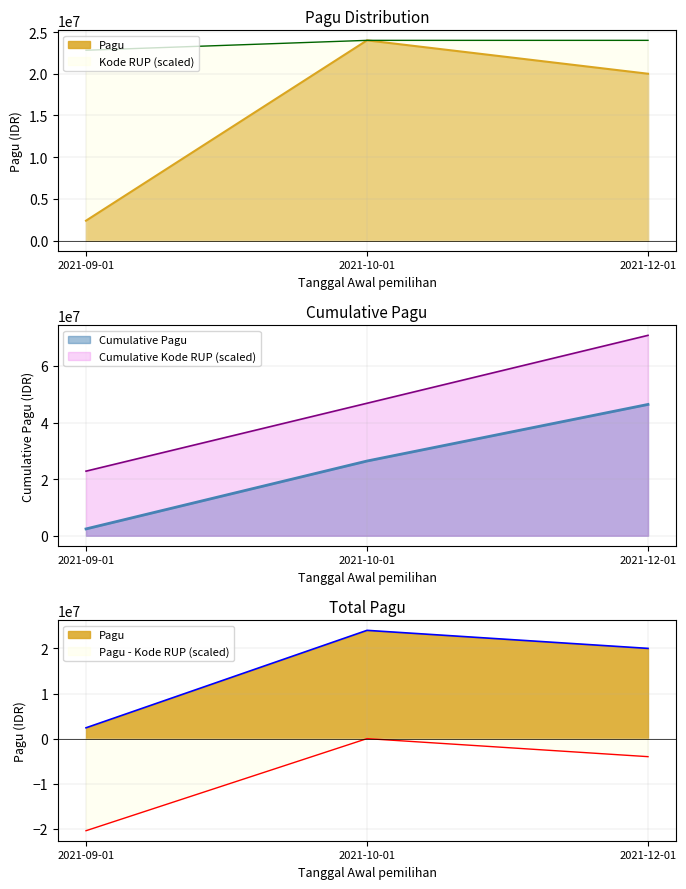

Which label corresponds to the largest value in the chart?

2021-10-01